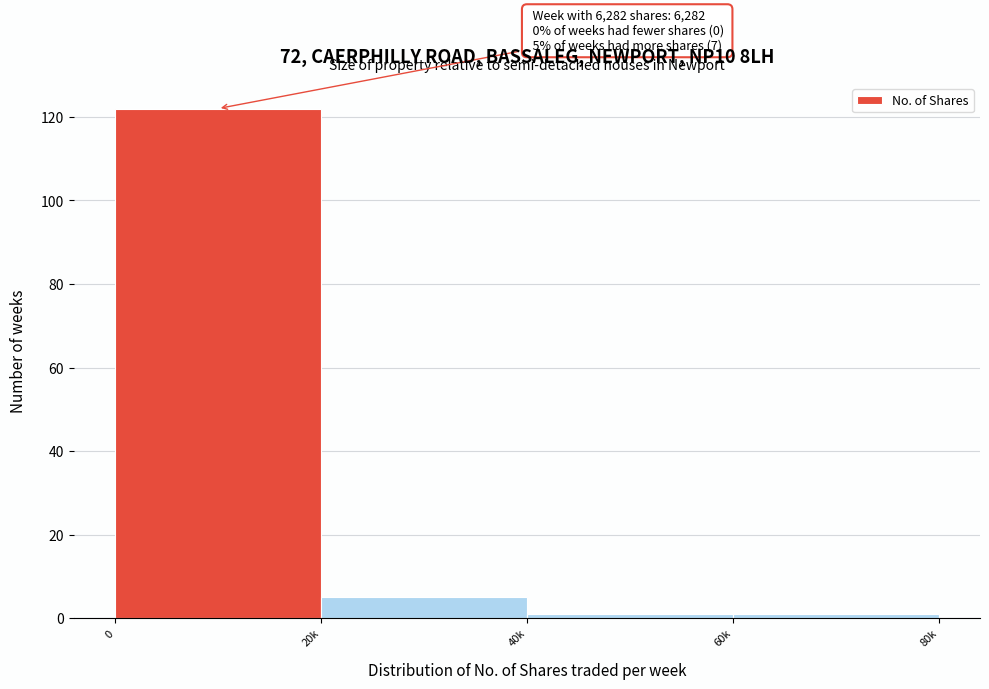

Reading left to right, list all the values displayed in this chart.

122	5	1	1